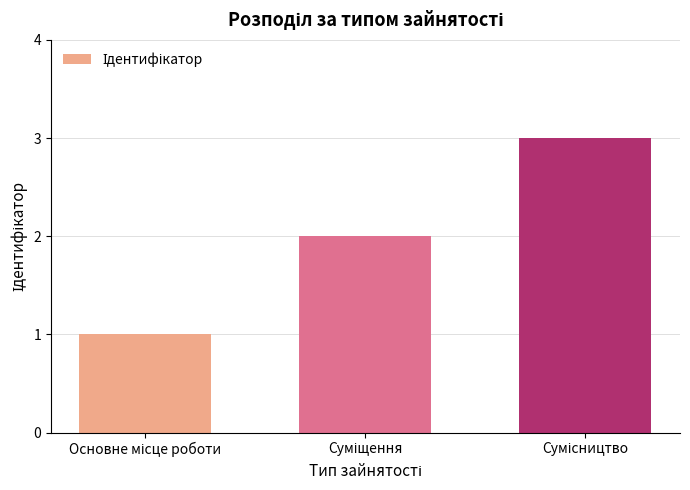

What is the sum of all values?

6